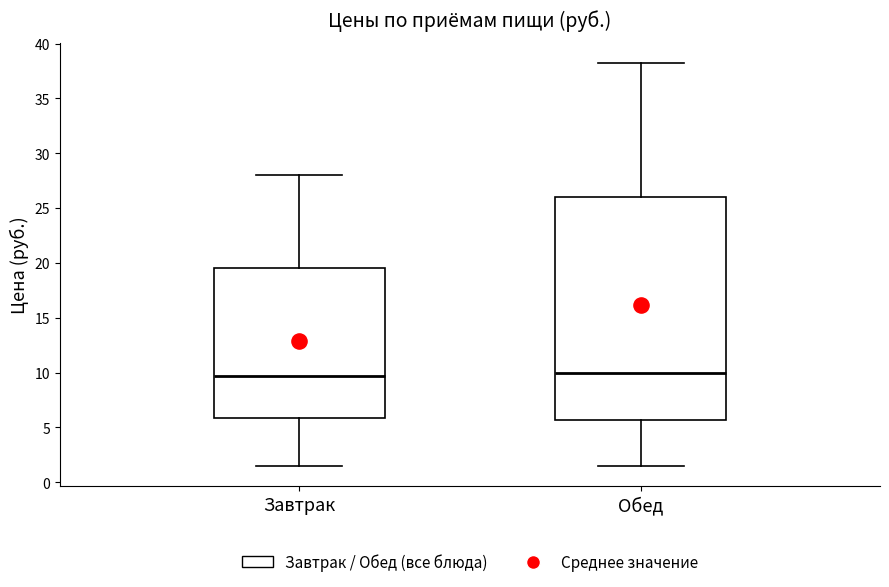

Comparing the boxes themselves (not the whiskers), which one is the tallest?

Обед